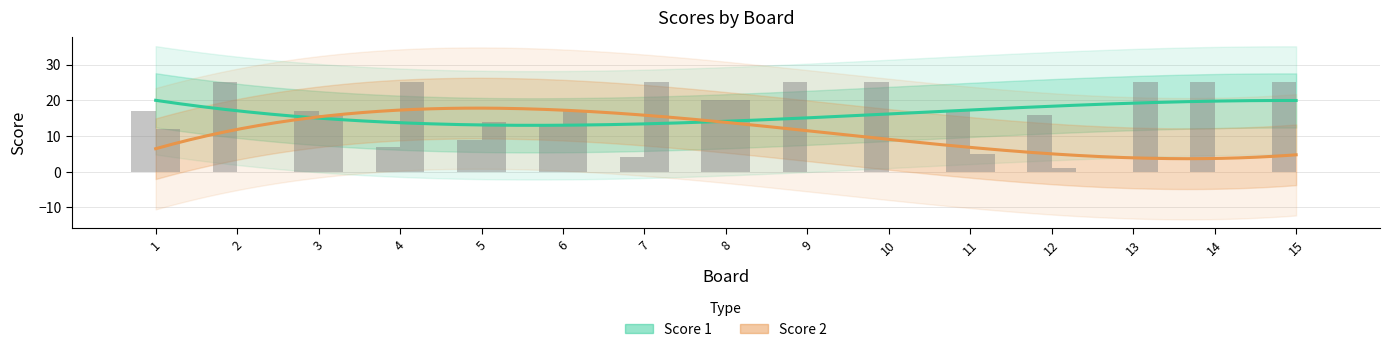

What is the total value across all series at 9?

25